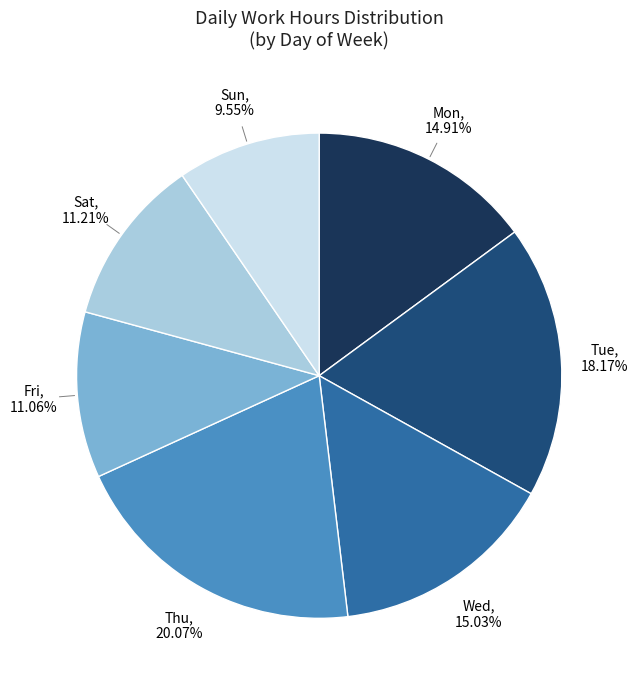

Is there any slice that represents more than half of the pie?

No